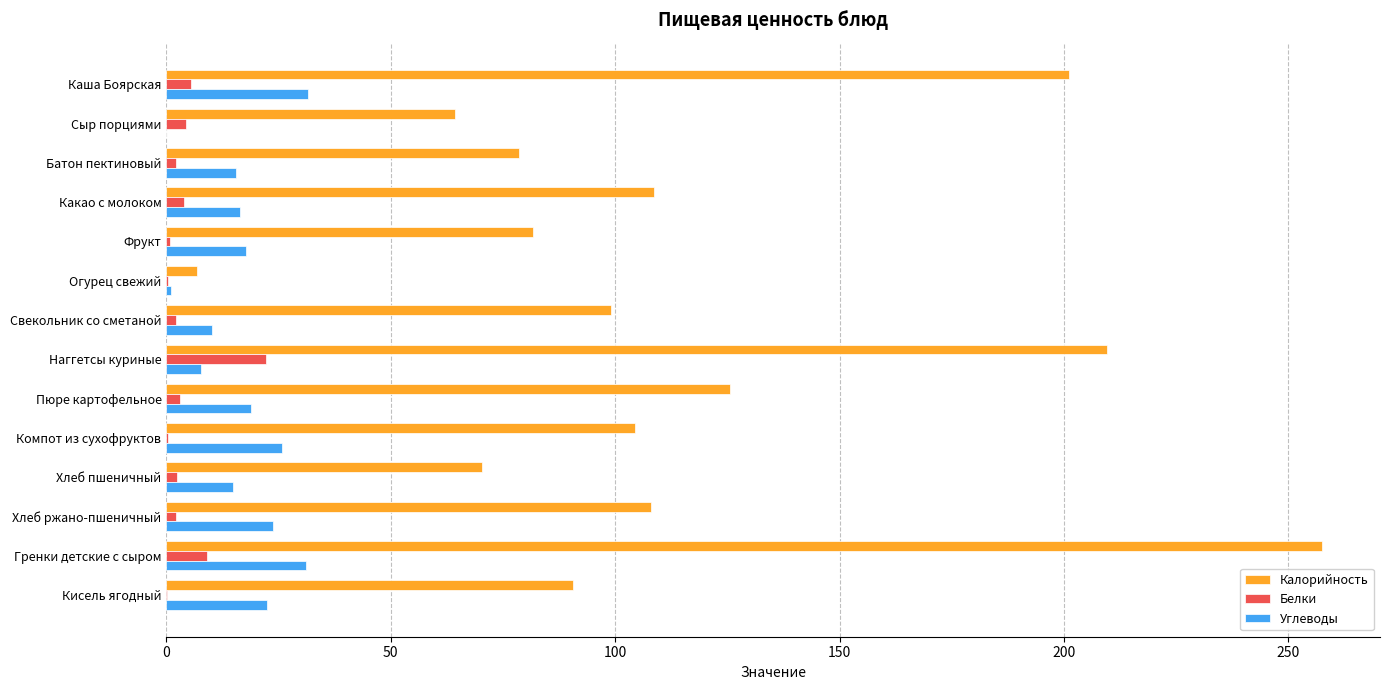

What is the maximum value shown in the chart?

257.5